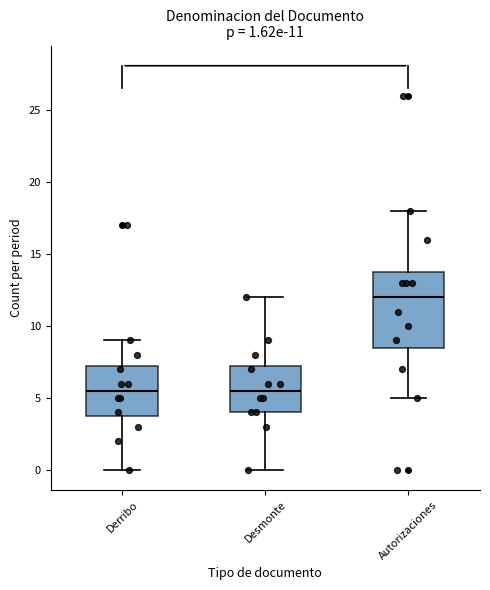

Which box is the tallest, from its lower edge to its upper edge?

Autorizaciones